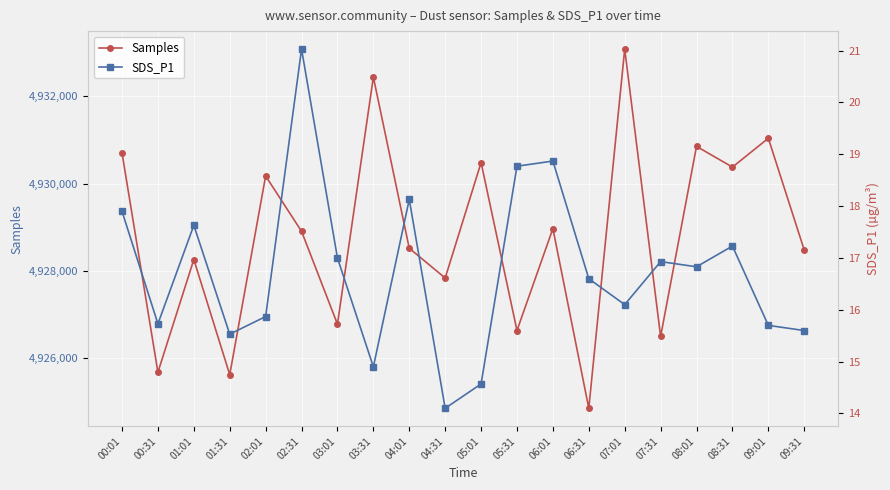

Is the value of Samples at 04:31 greater than the value of SDS_P1 at 05:31?

Yes